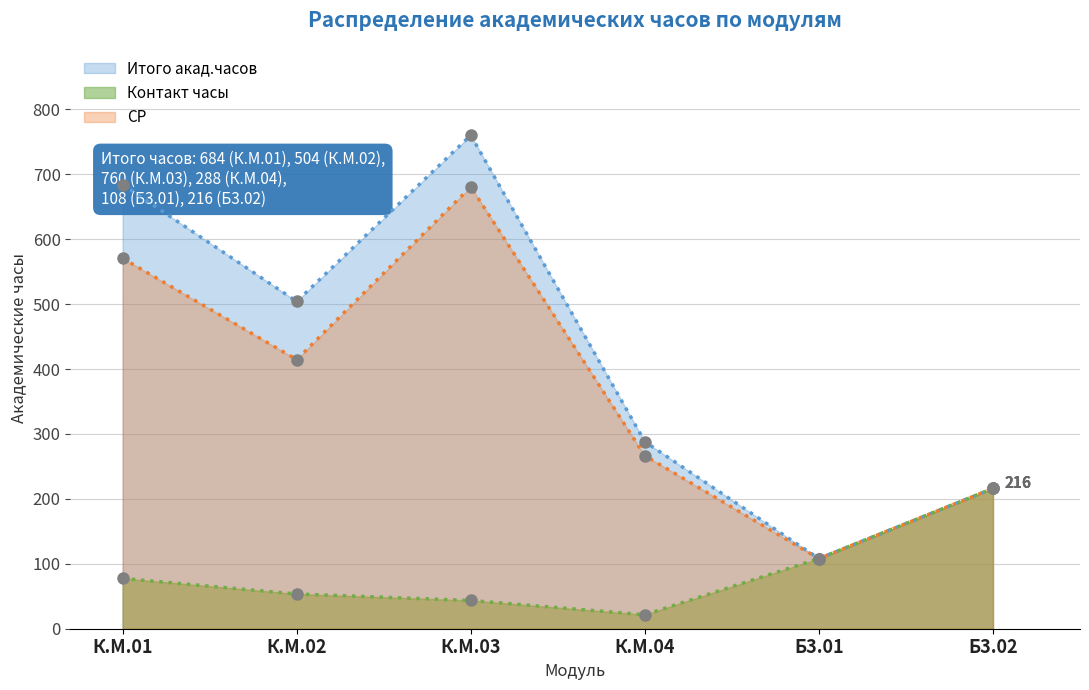

The value of Итого акад.часов at К.М.03 is 760.0. True or false?

True